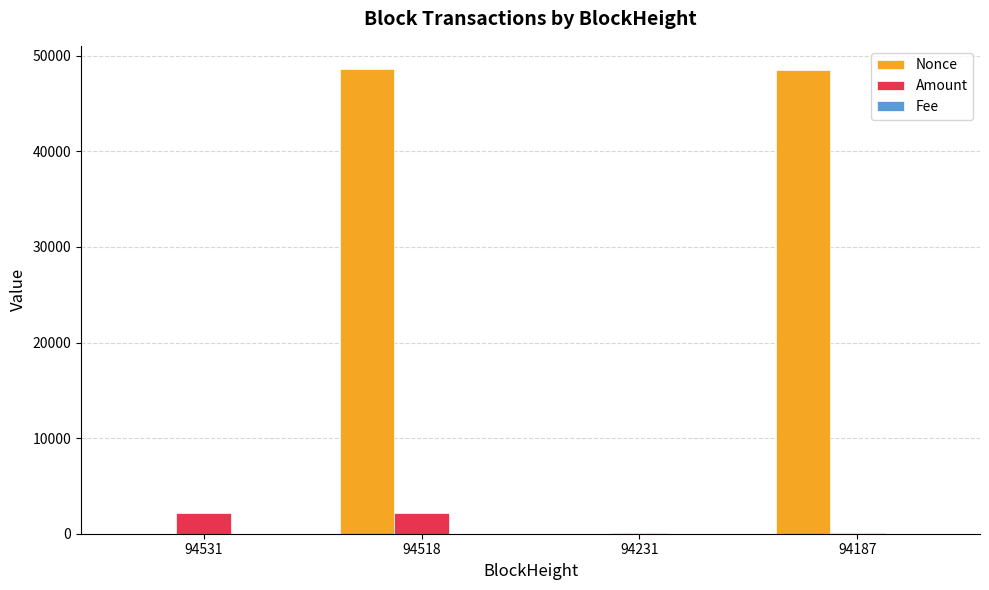

Is it true that Nonce equals 0.0 at 94231?

True